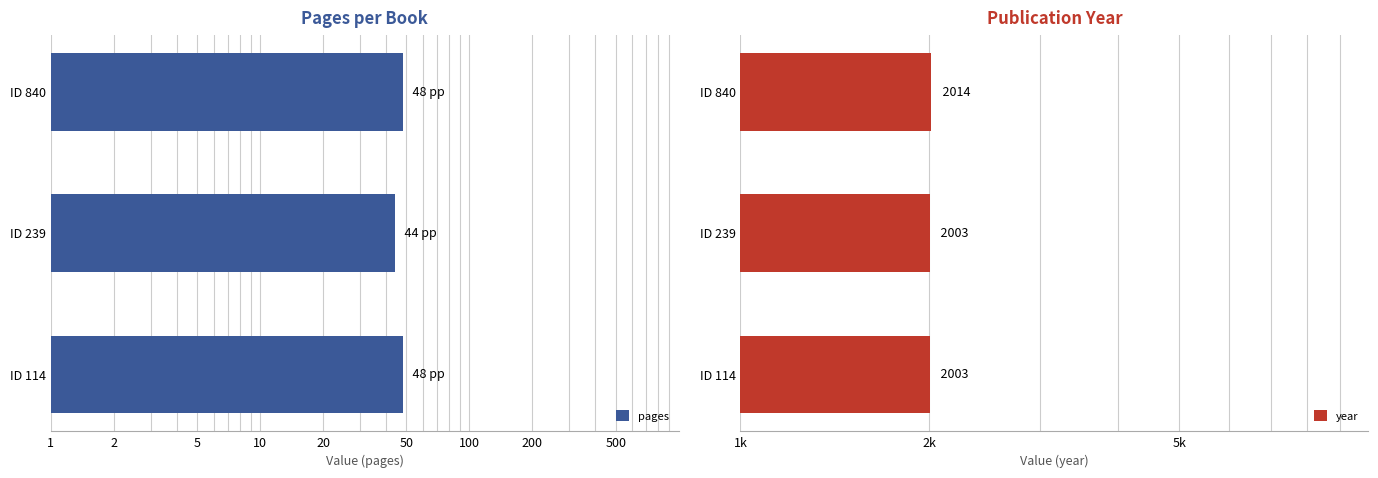

Which series has the largest range (max minus min)?

year